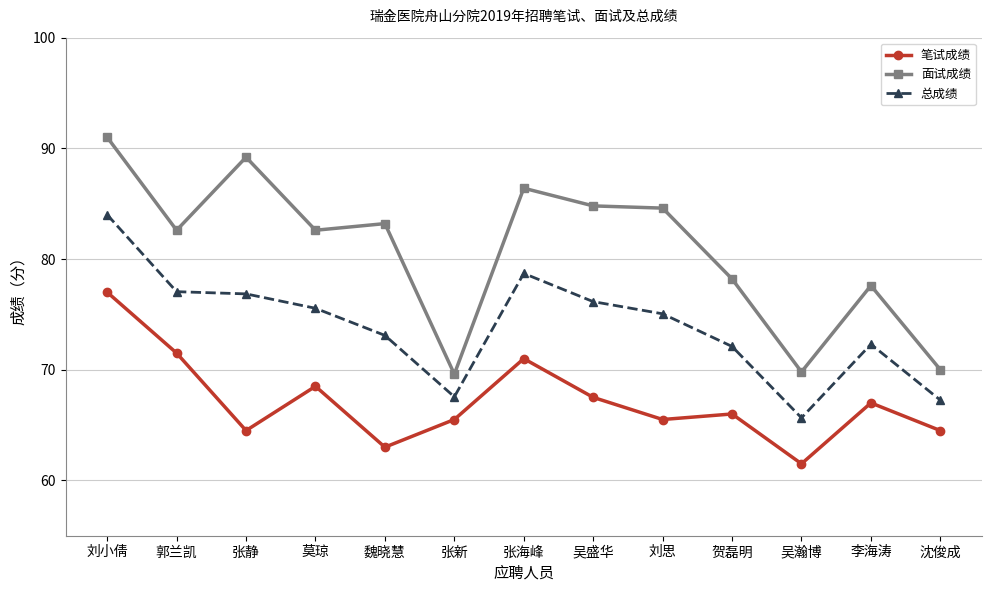

What position from the right is 莫琼?

10